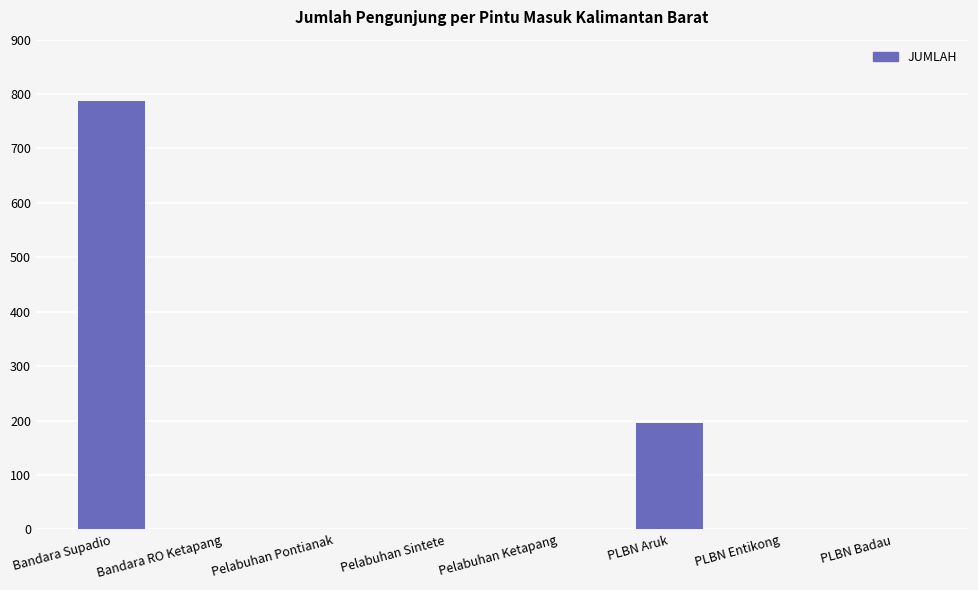

Between Pelabuhan Pontianak and Bandara Supadio, which is larger?

Bandara Supadio